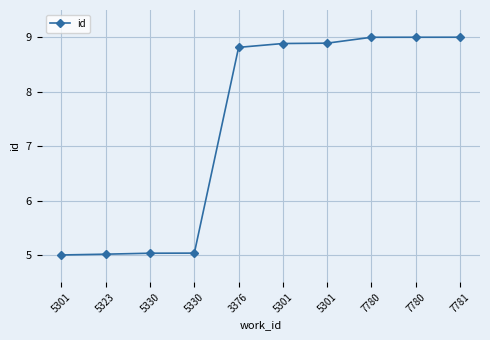

What is the value of the 2nd point from the left?

5.0